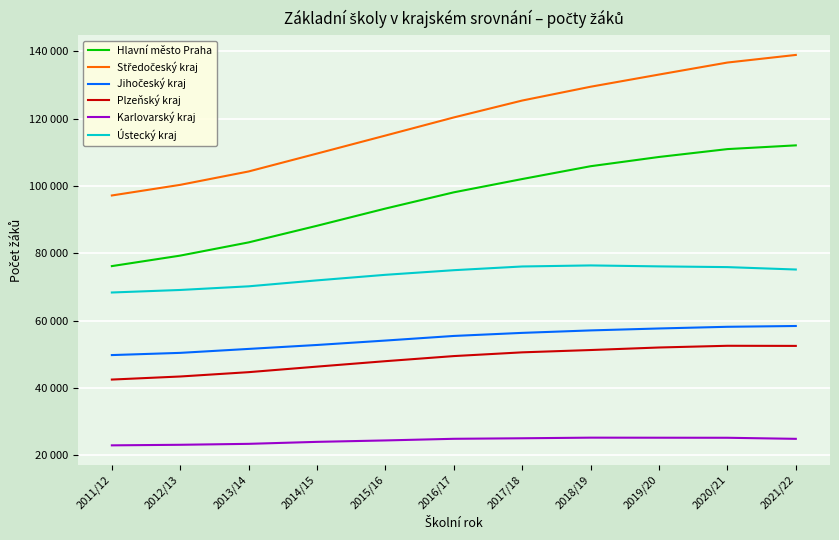

What is the sum of the Středočeský kraj values at 2021/22 and 2014/15?

248620